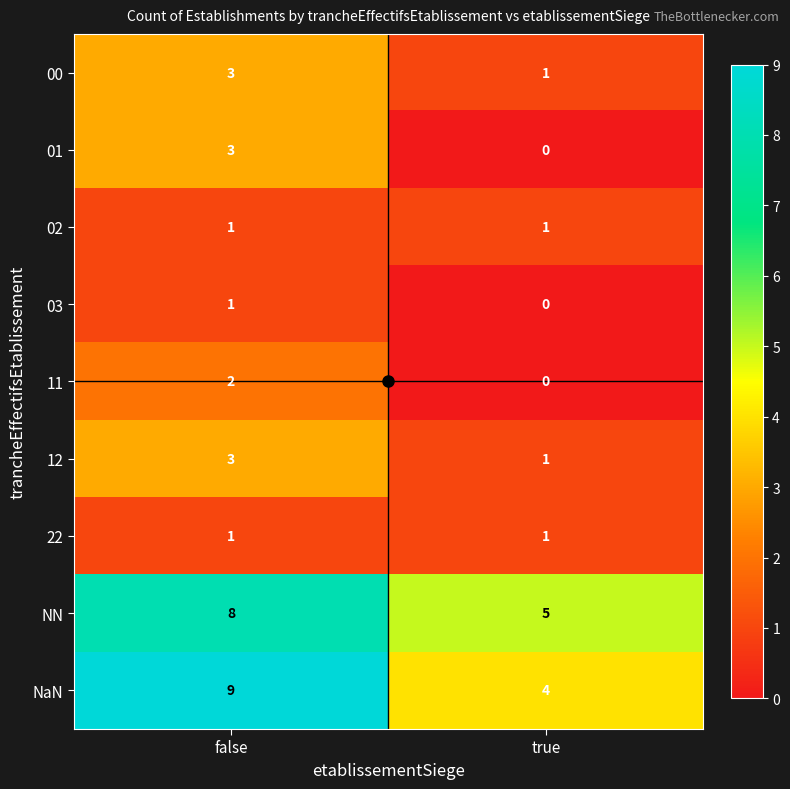

What is the approximate value of 01 at false?

3